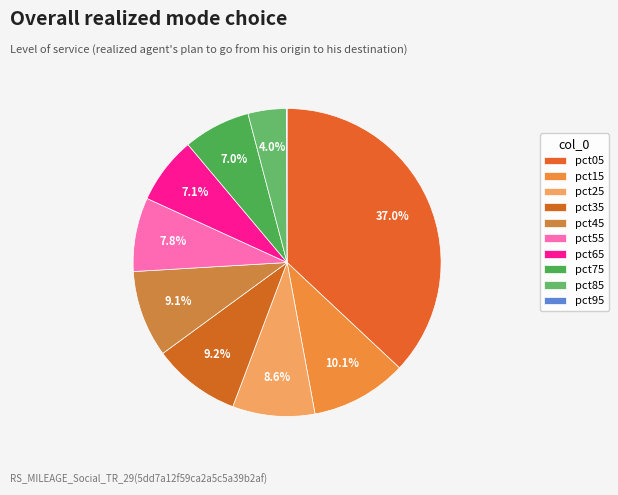

To the nearest percent, what percentage of the pie is pct05?

37%